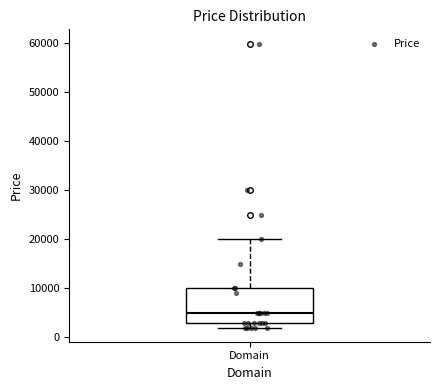

Where does the median line of the box for Domain sit on the y-axis? The values are not printed on the chart, so give them approximately, as read against the axis.

5000